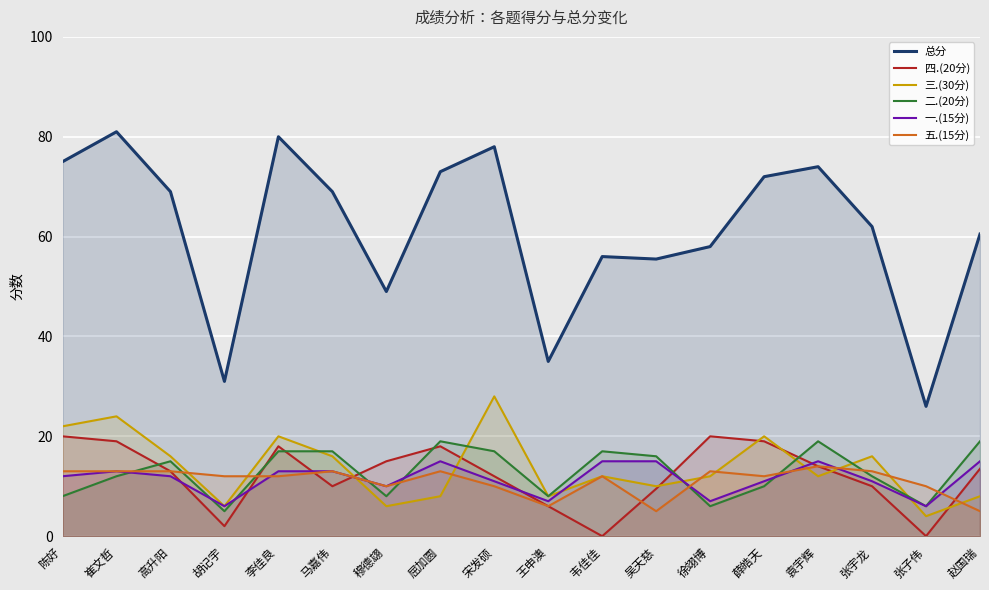

How many data points in 四.(20分) are above 13?

9